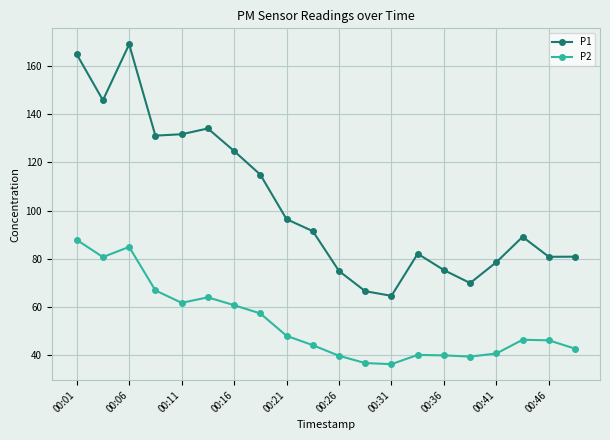

List the series in order of their overall mean, highest first.

P1, P2